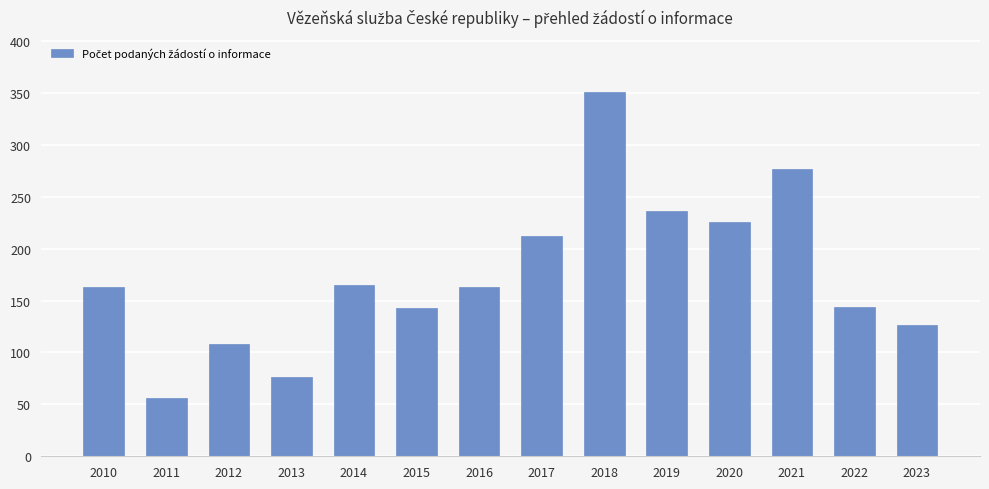

What is the value of the 7th bar from the left?

163